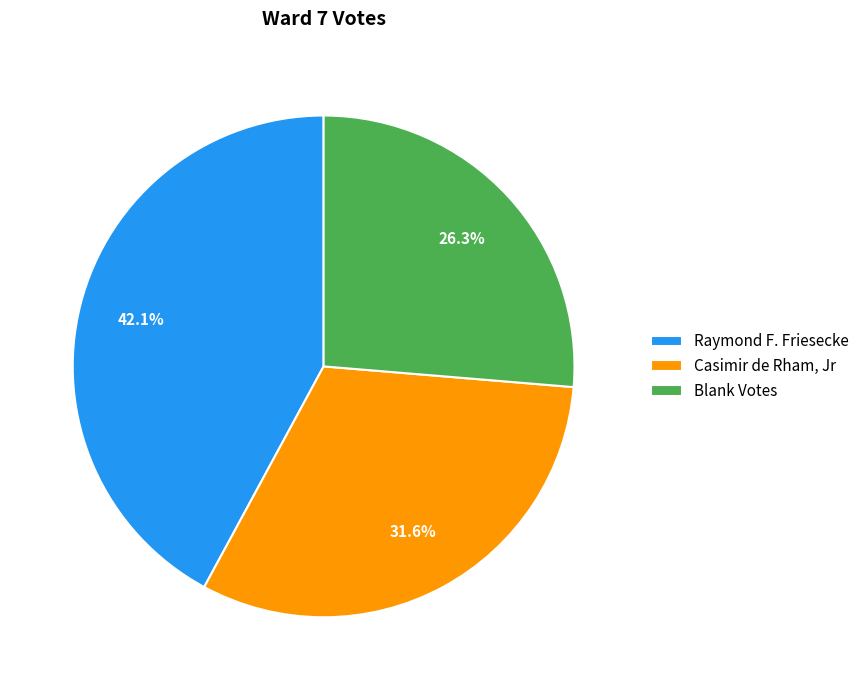

To the nearest percent, what is the difference between the Raymond F. Friesecke and Blank Votes slice percentages?

16%